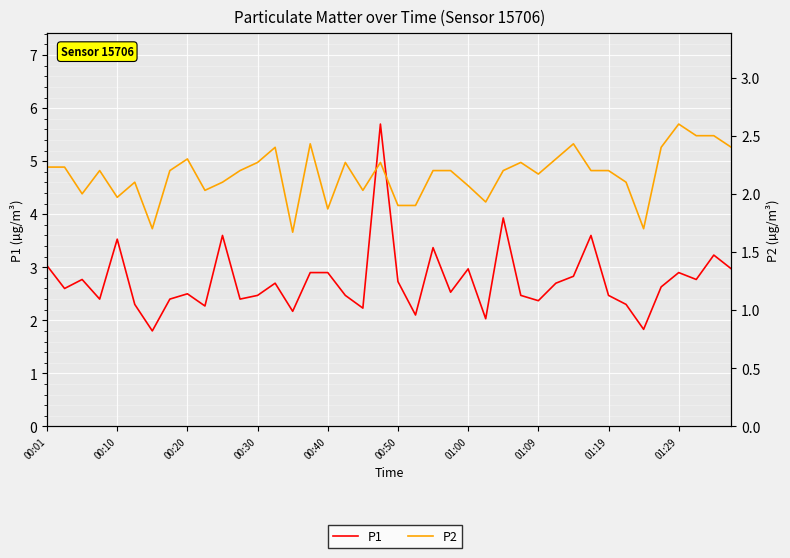

Where is P1 nearest to the value 3?

00:01